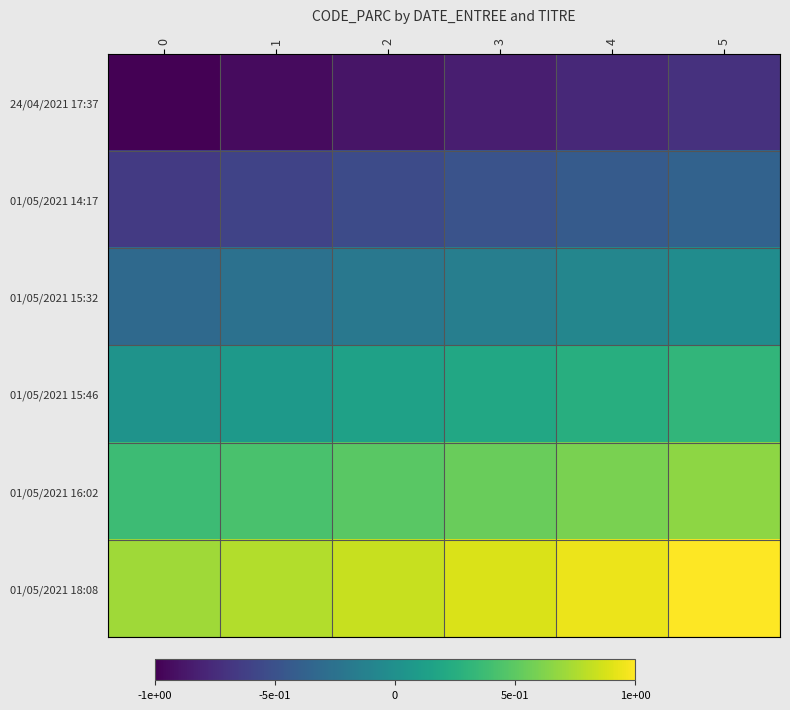

Between 0 and 1, which series saw the biggest shift?

24/04/2021 17:37